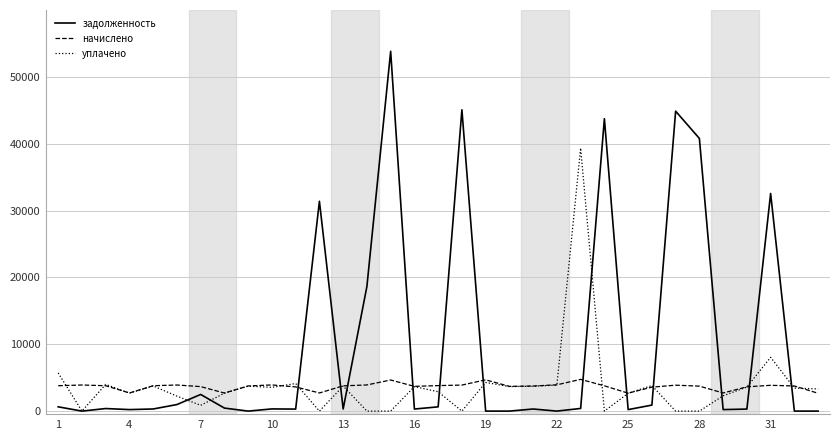

At how many categories does at least one series exceed 30125?

8